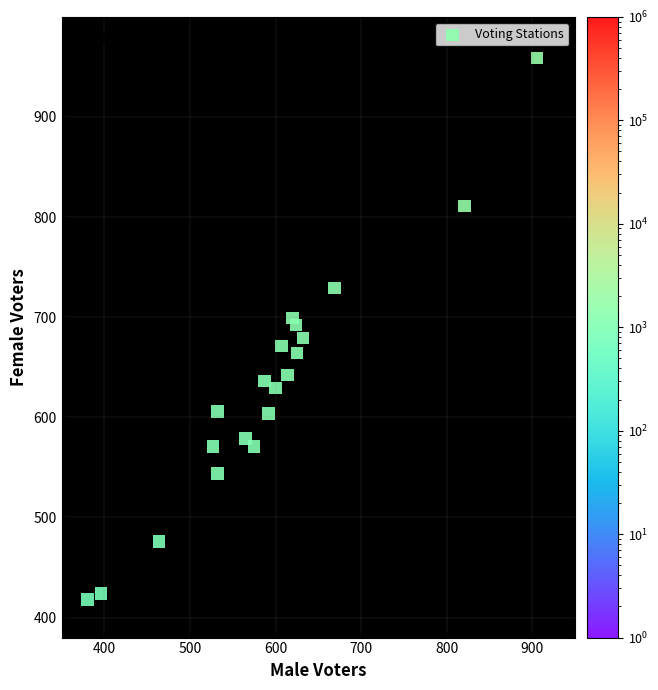

What is the range of X values (max minus min)?

526